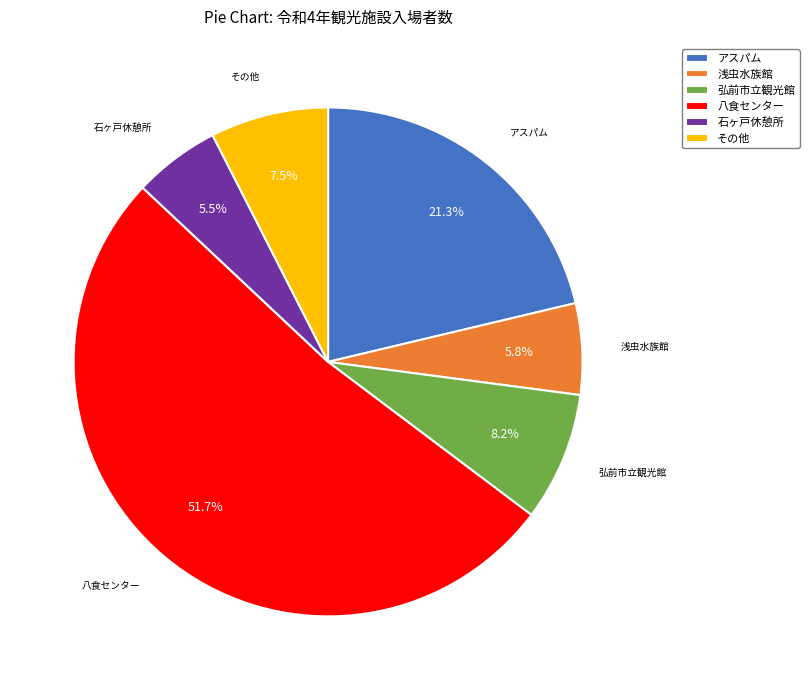

Approximately how many times larger is the value at 八食センター compared to アスパム?

2.4